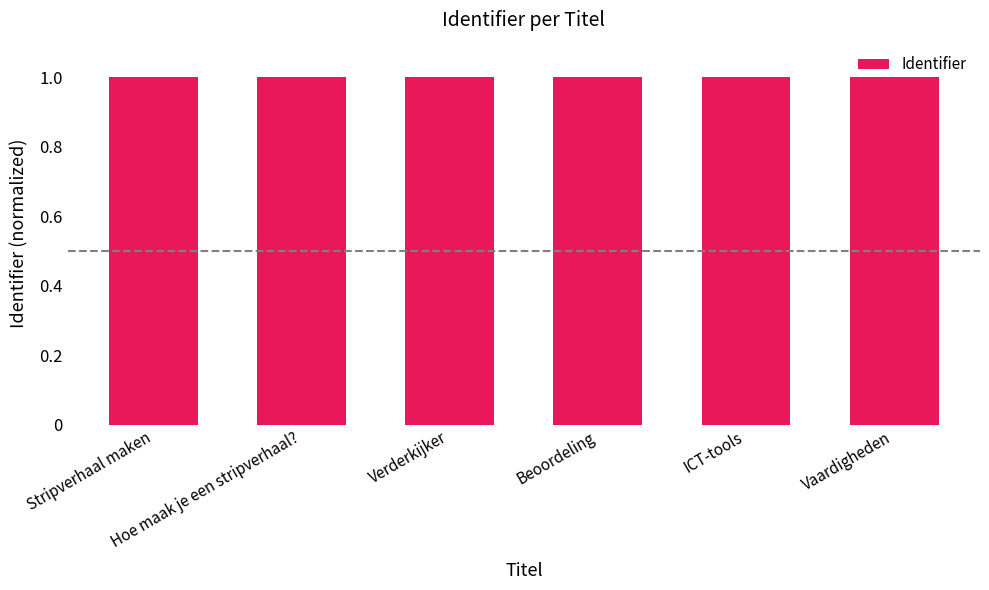

Read the value at ICT-tools.

1.0